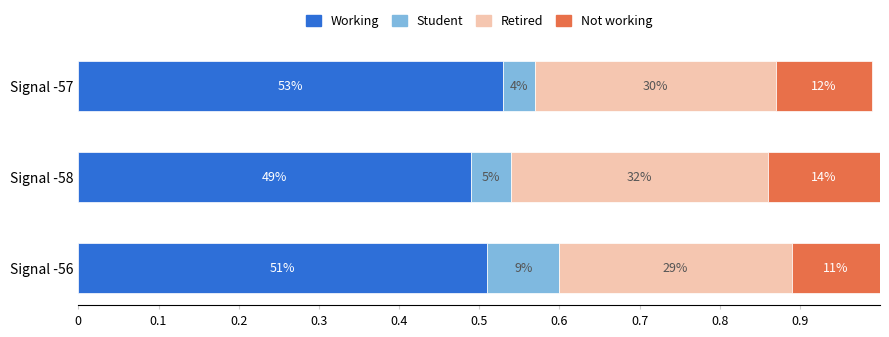

What are all the series names shown in the legend?

Working, Student, Retired, Not working